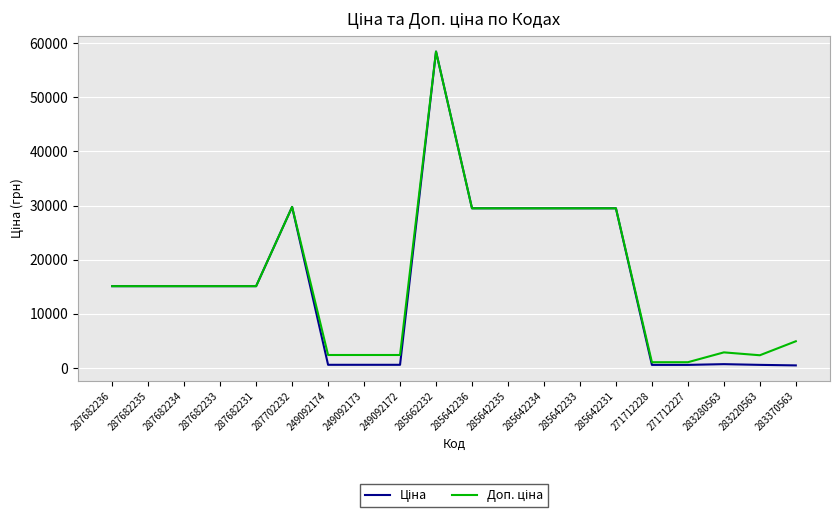

At which category is the sum across all series the highest?

285662232